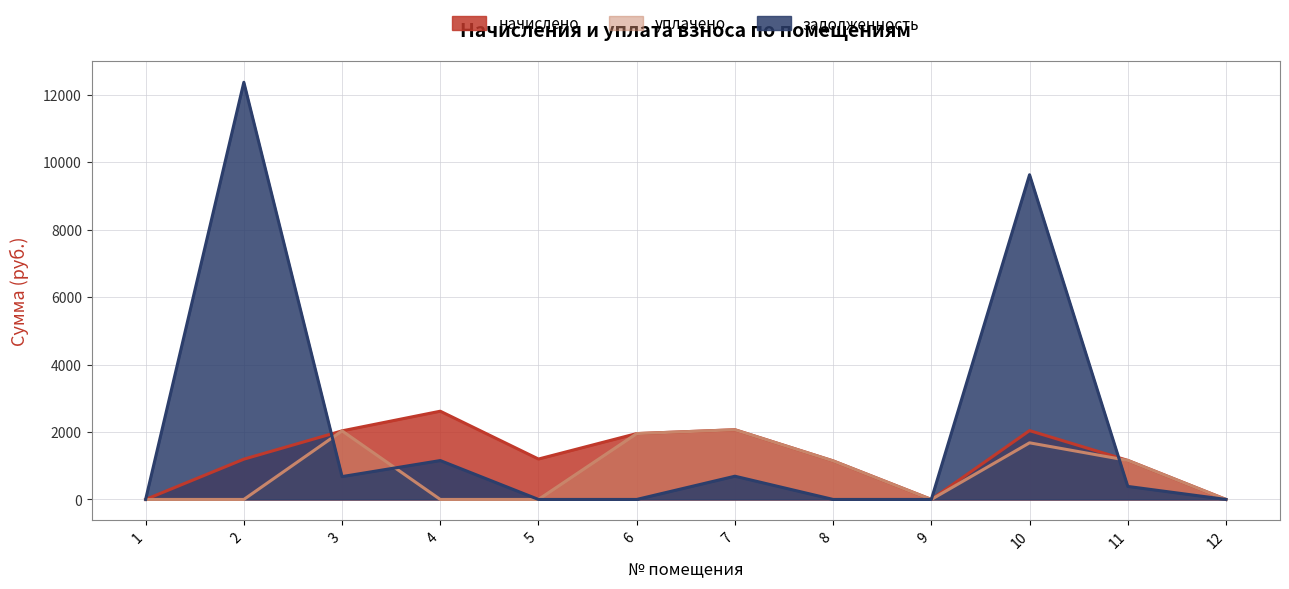

What is the sum of the задолженность values at 2 and 4?

13528.8